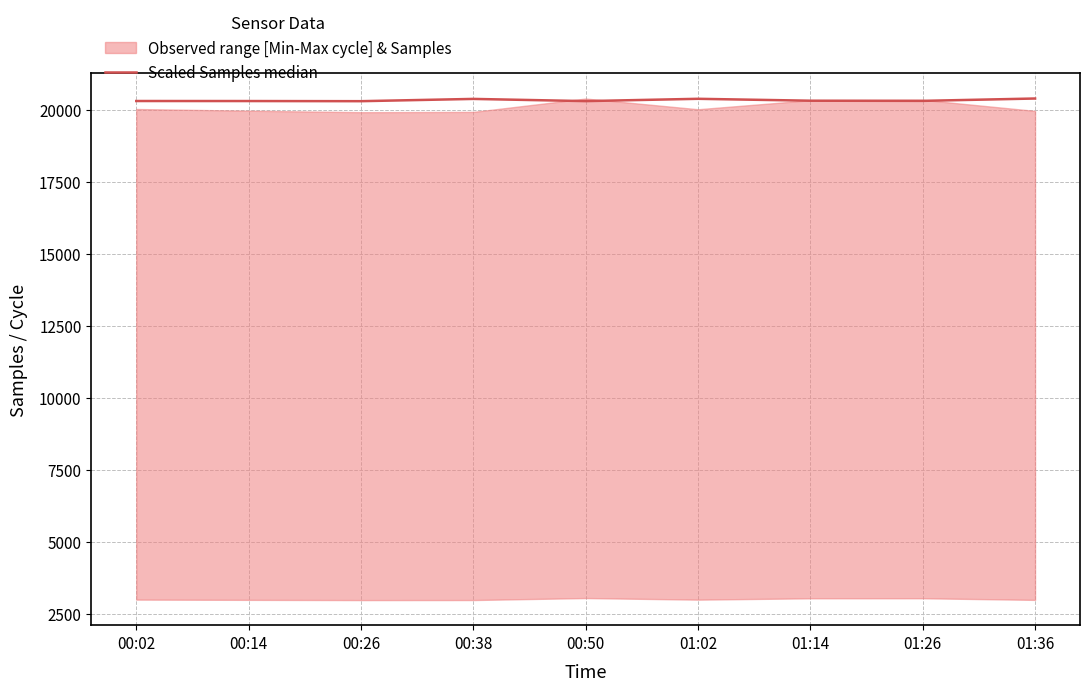

Approximately how many times larger is the value at 00:38 compared to 01:26?

1.0